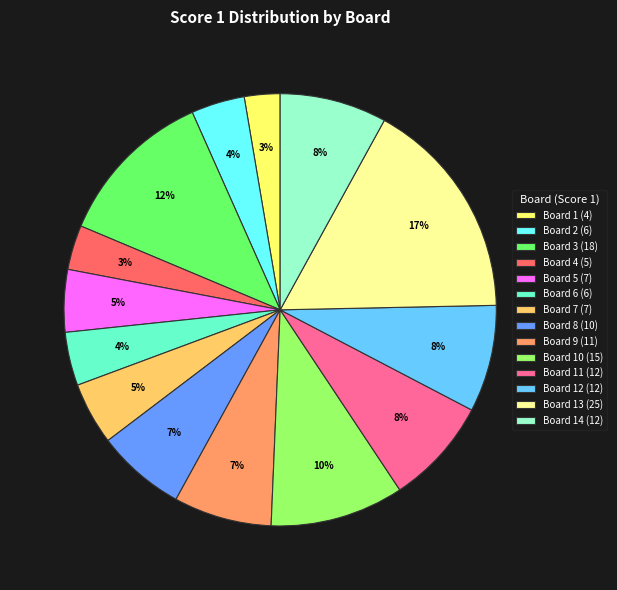

Does Board 9 (11) represent more than half of the total?

No